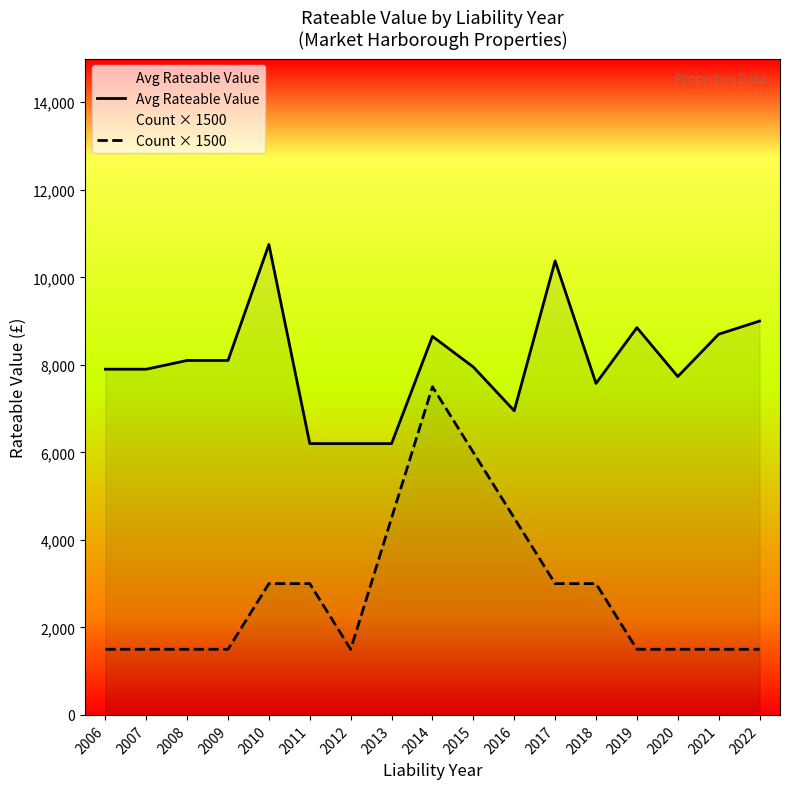

What is the value of the Avg Rateable Value point at the 12th from the left?

10375